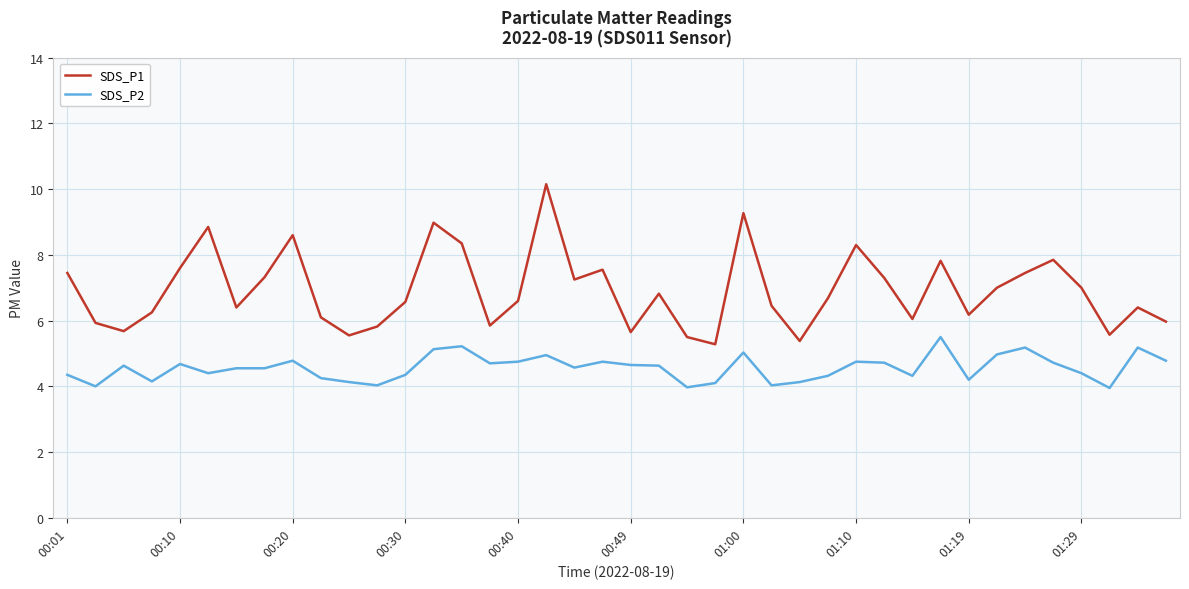

True or false: SDS_P1 and SDS_P2 cross at least once.

False